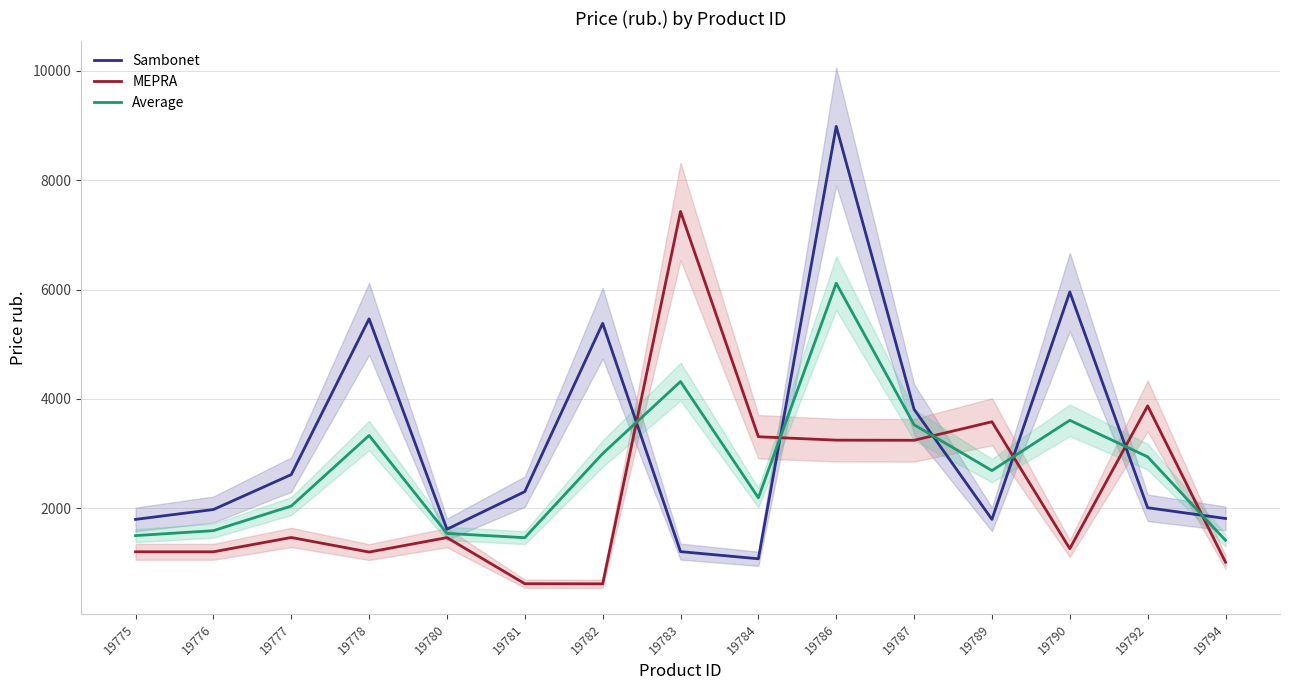

How many values in the Sambonet series are below 2012?

7